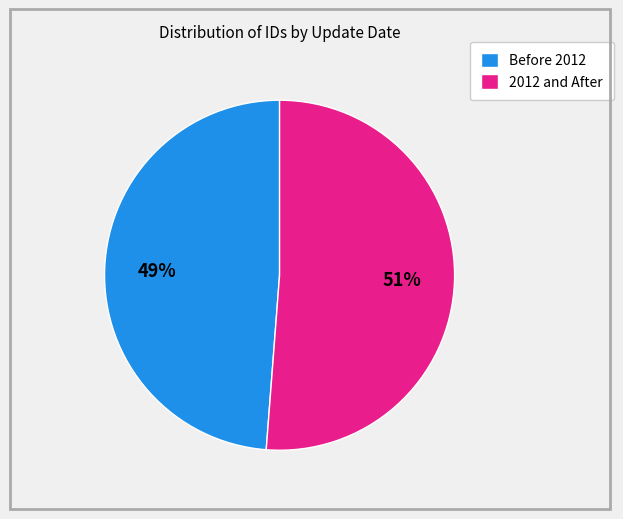

What is the largest slice in the pie chart?

2012 and After